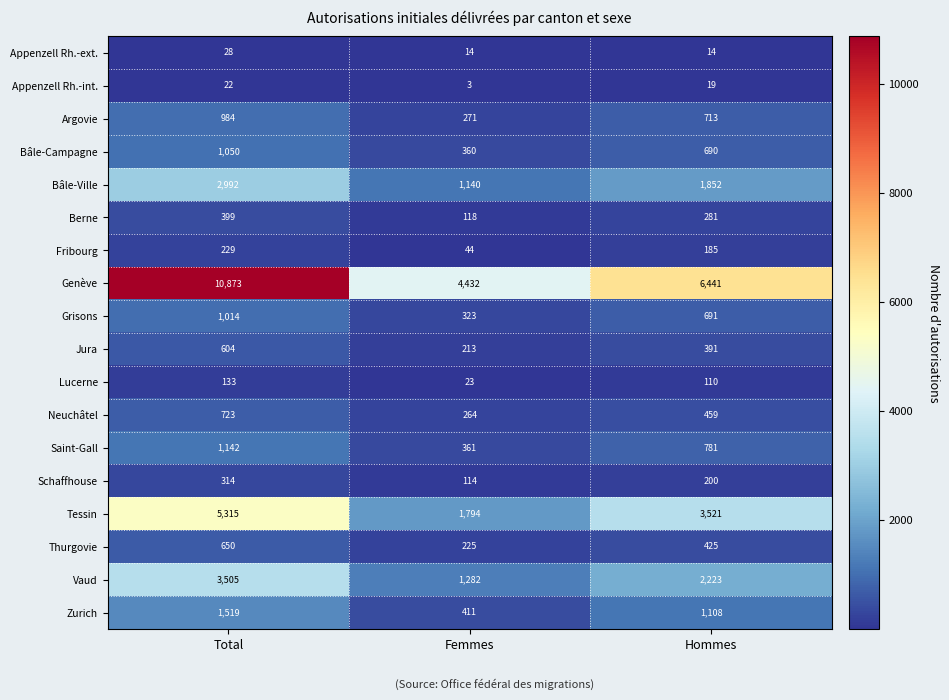

At how many categories does at least one series exceed 6830?

1